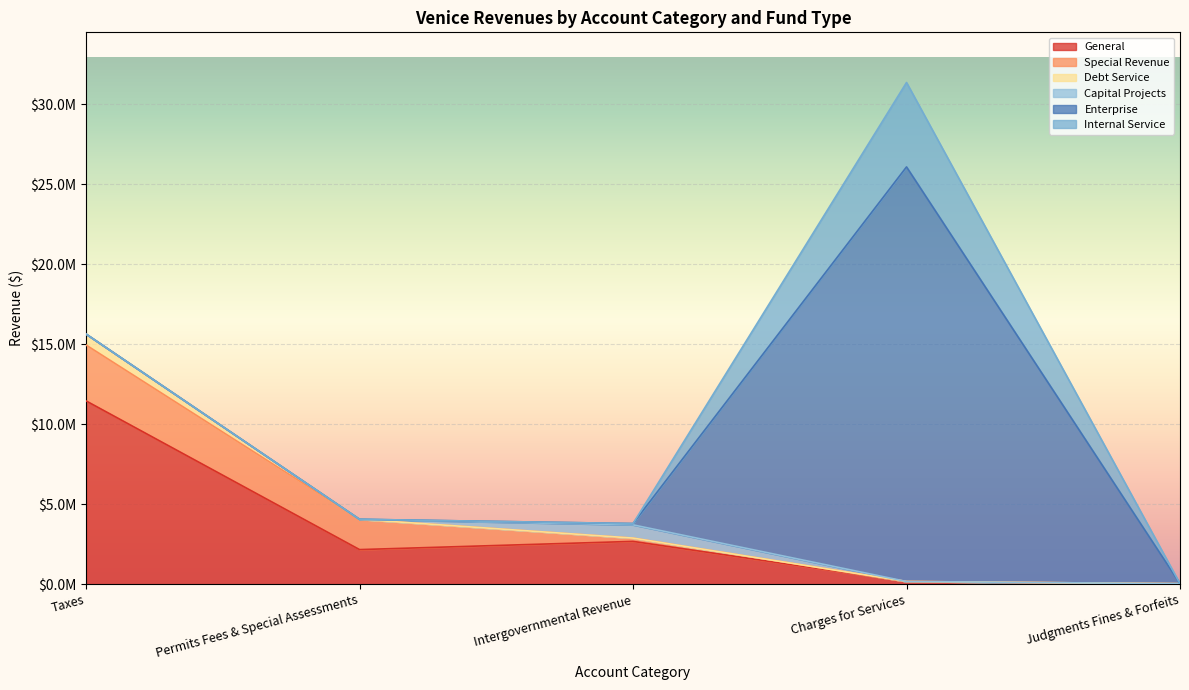

At Judgments Fines & Forfeits, list the series in order from smallest to largest.

Debt Service, Capital Projects, Enterprise, Internal Service, Special Revenue, General